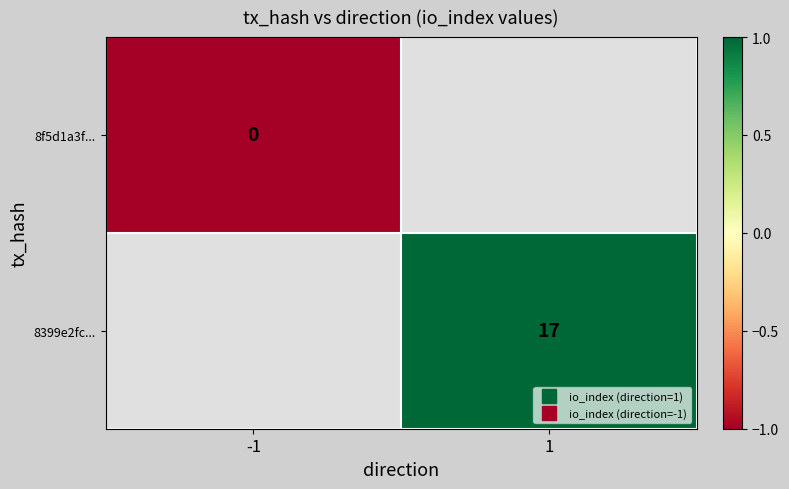

Which has a higher value, -1 or 1?

1